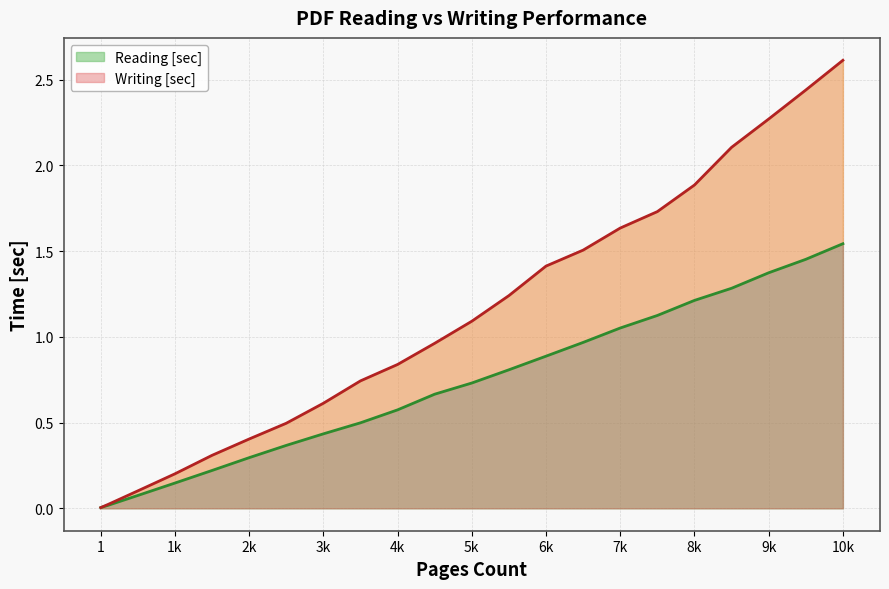

Which series has the largest total across all categories?

Writing [sec]